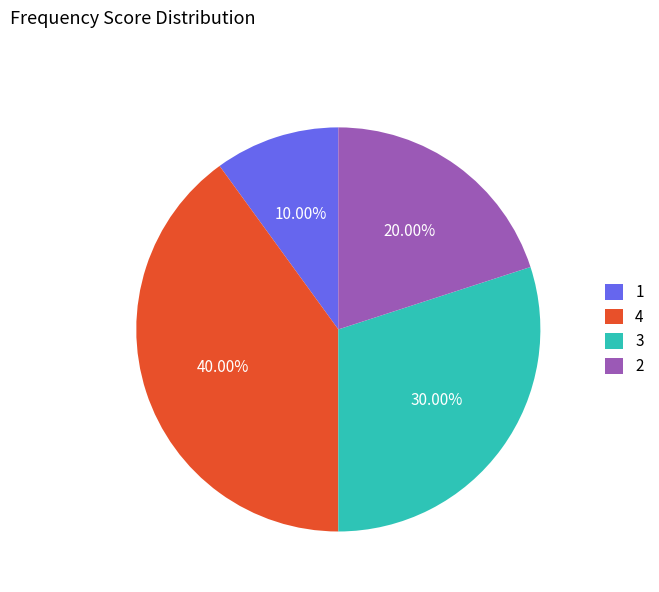

Between 1 and 4, which is larger?

4